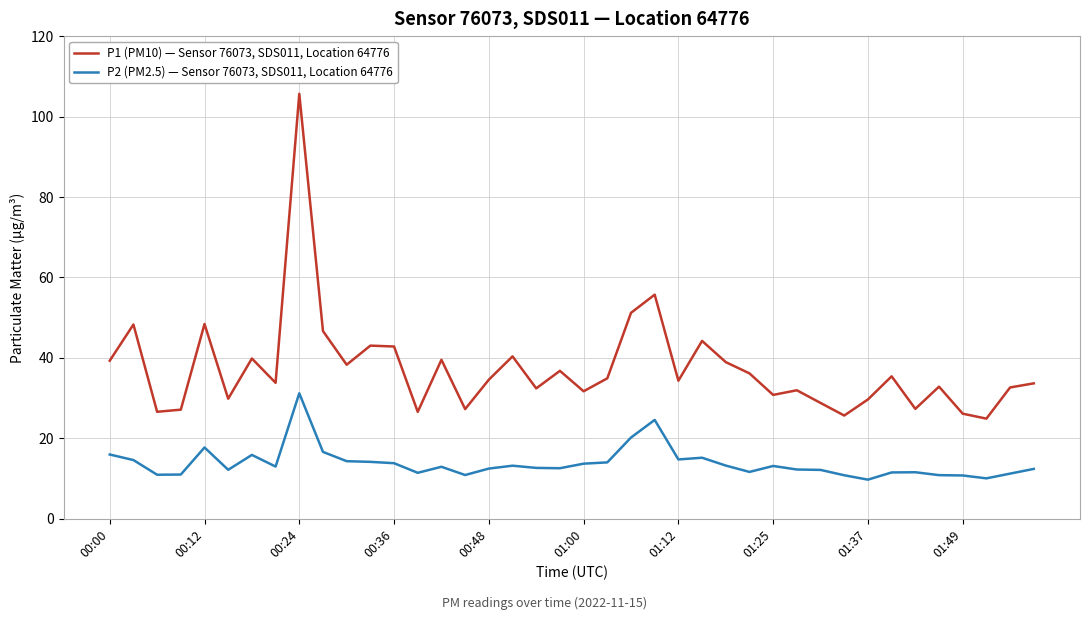

True or false: P1 (PM10) — Sensor 76073, SDS011, Location 64776 and P2 (PM2.5) — Sensor 76073, SDS011, Location 64776 cross at least once.

False